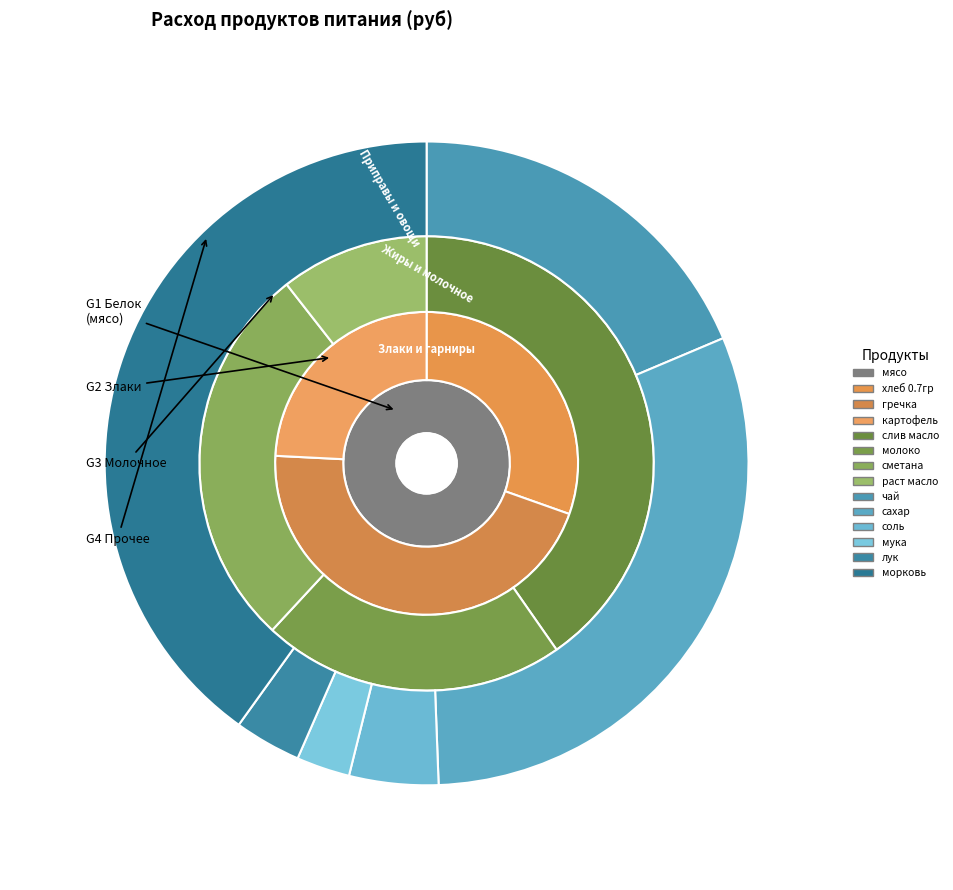

What is the smallest slice in the pie chart?

мука